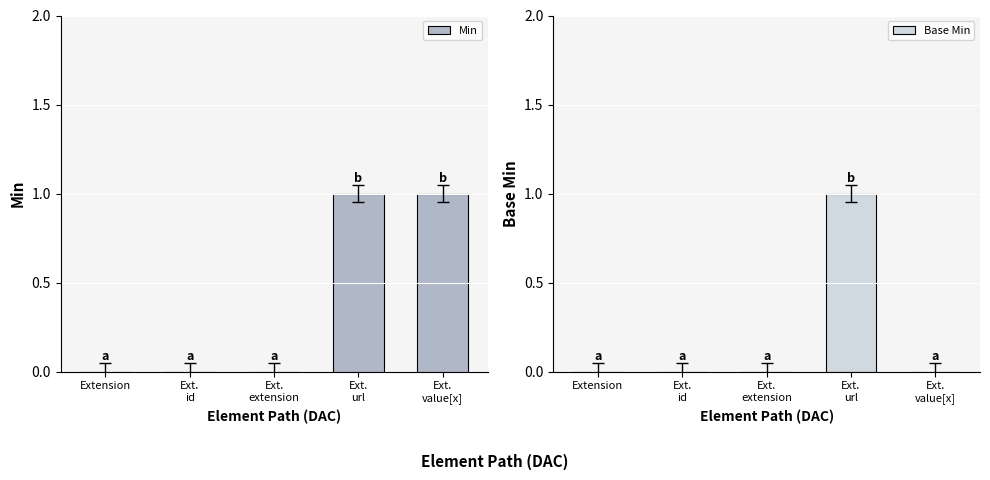

Rank the categories by Base Min value from lowest to highest.

Extension, Ext.
id, Ext.
extension, Ext.
value[x], Ext.
url